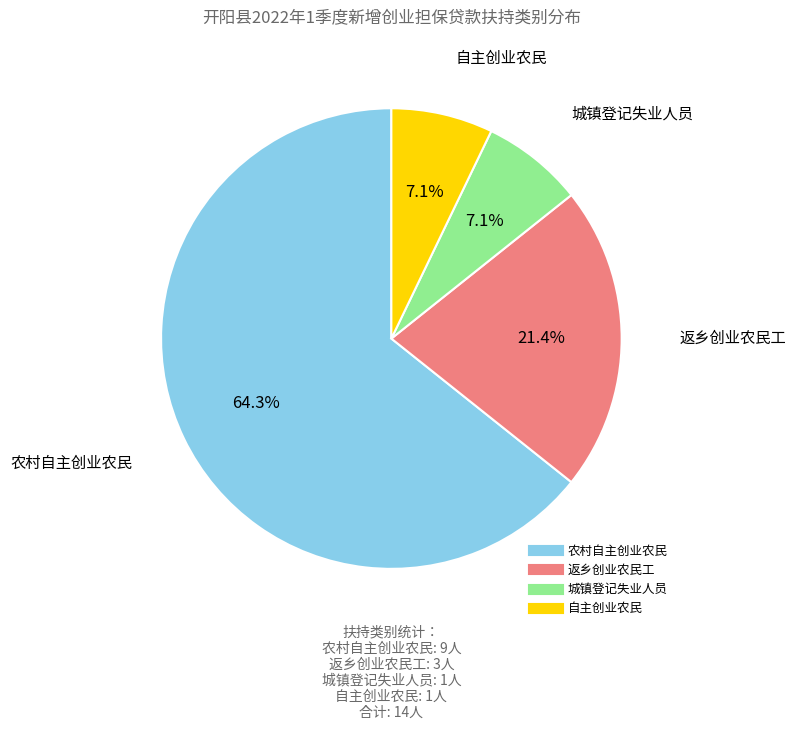

Between 农村自主创业农民 and 城镇登记失业人员, which is larger?

农村自主创业农民